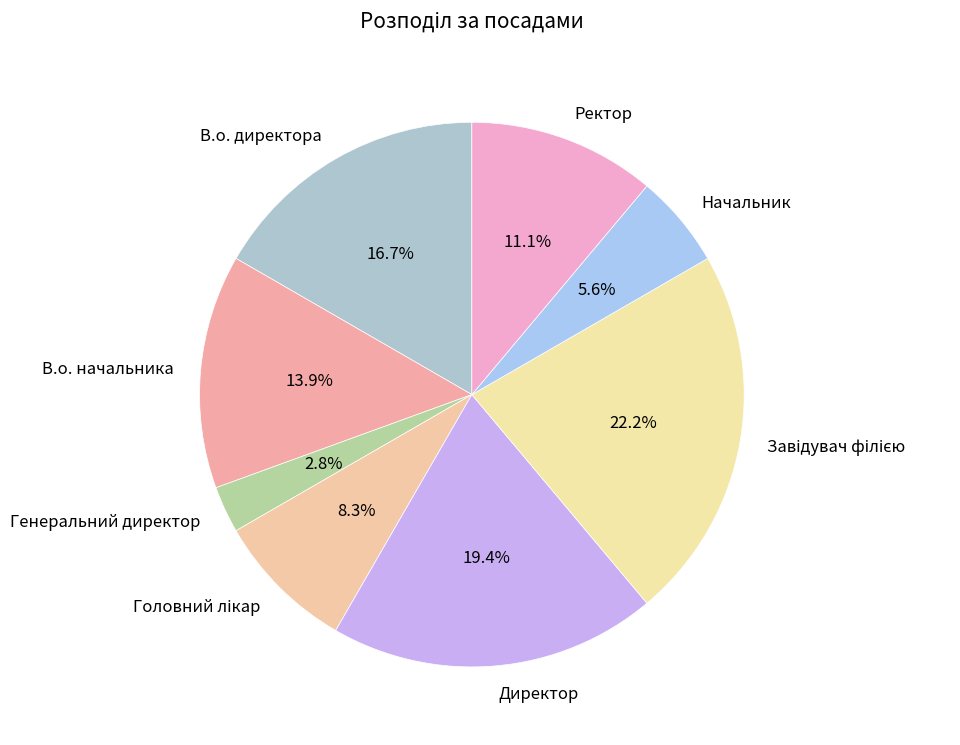

Combined, what portion of the pie is Ректор and Генеральний директор?

13.9%